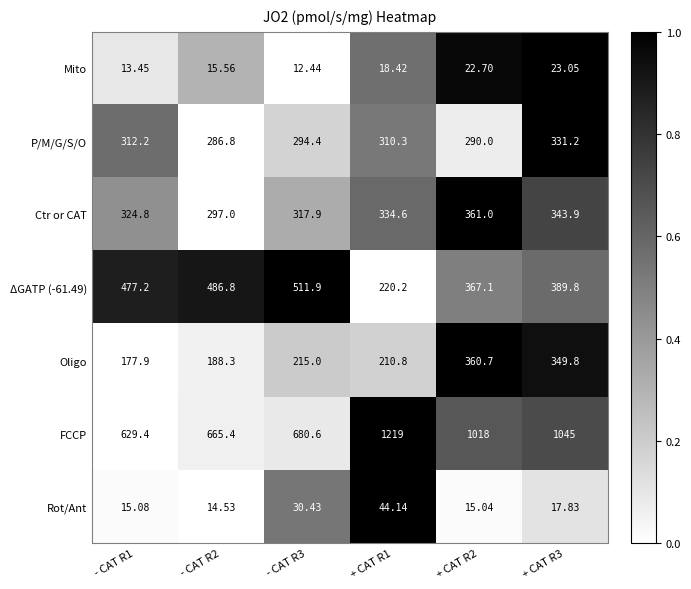

Between - CAT R2 and + CAT R3, which series saw the biggest shift?

FCCP